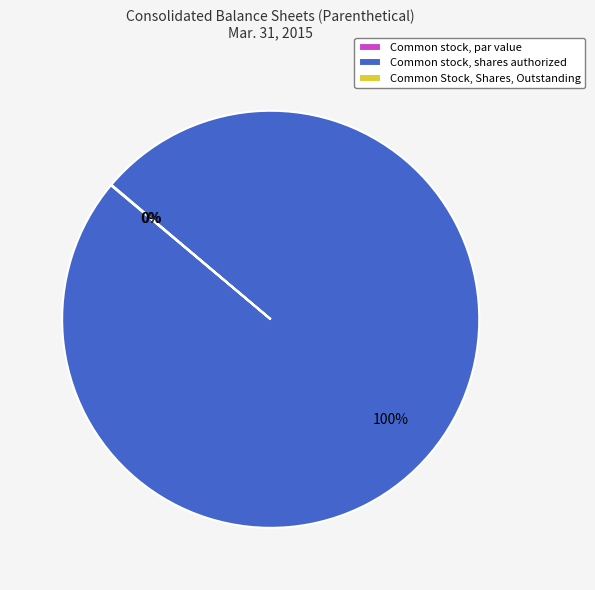

Is there any slice that represents more than half of the pie?

Yes